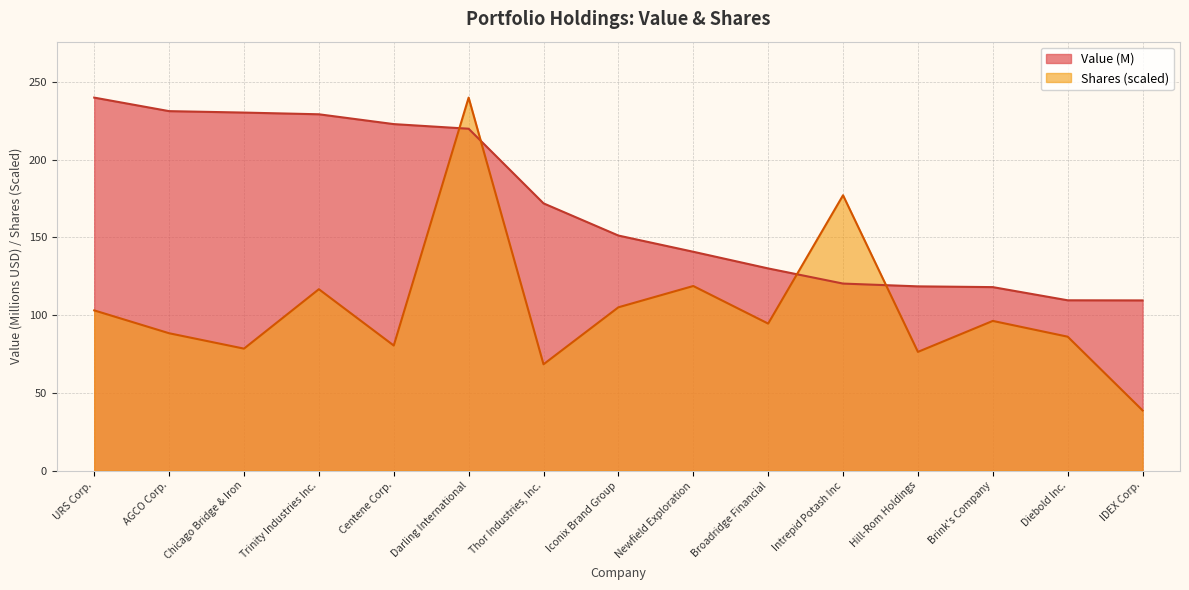

Does the chart display data point markers on the line(s)?

No